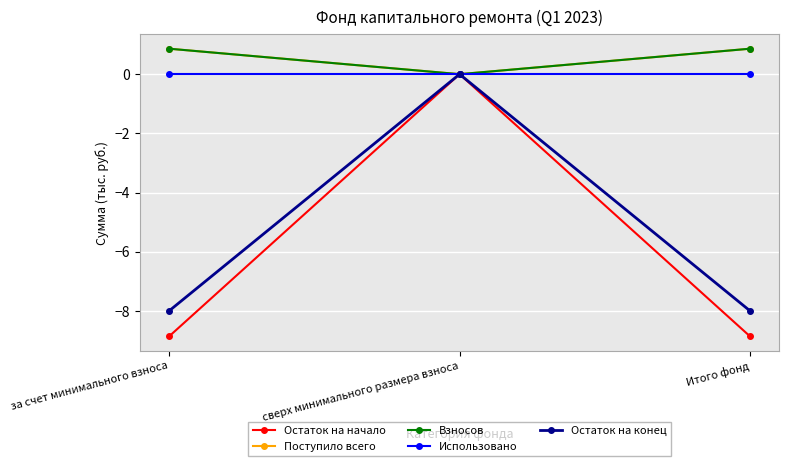

Is this an area chart (filled region under the line)?

No